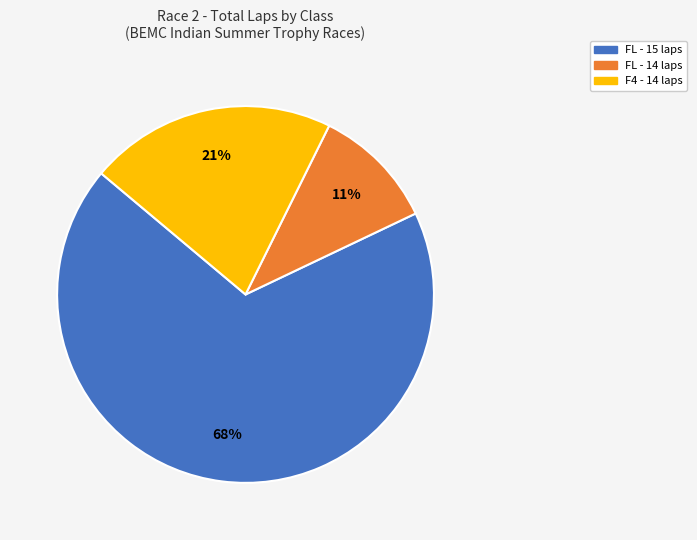

How many slices are in this pie chart?

3